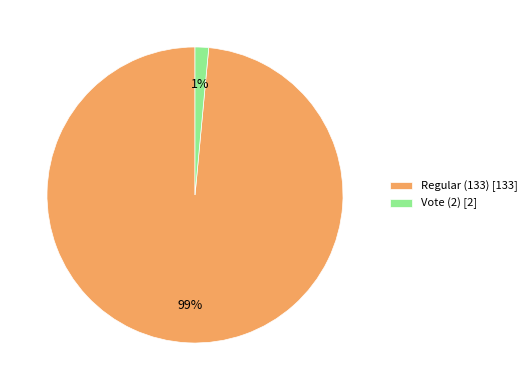

Rank the categories by value from lowest to highest.

Vote (2), Regular (133)